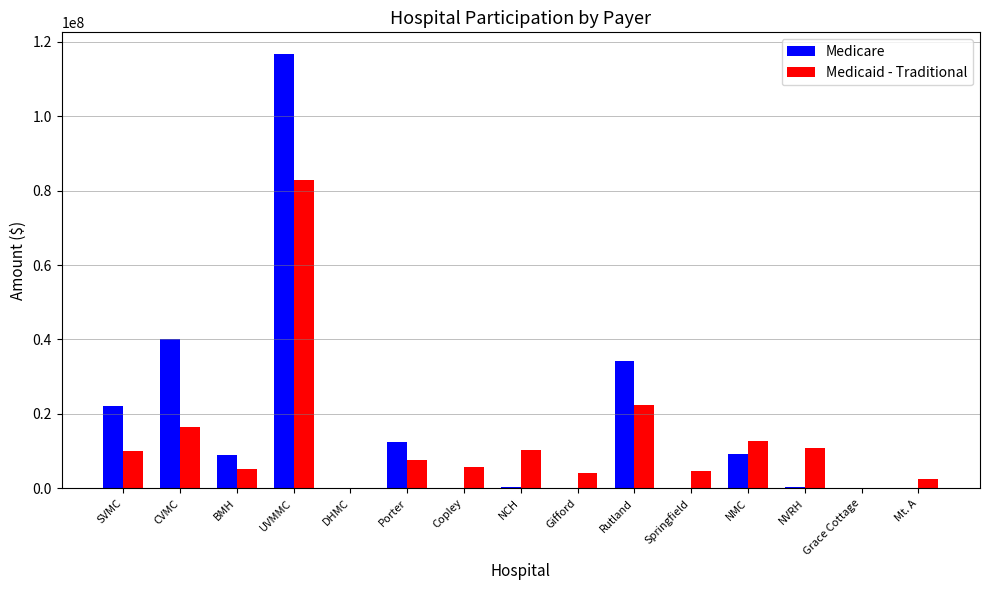

What is the sum of all Medicaid - Traditional values?

195892262.3